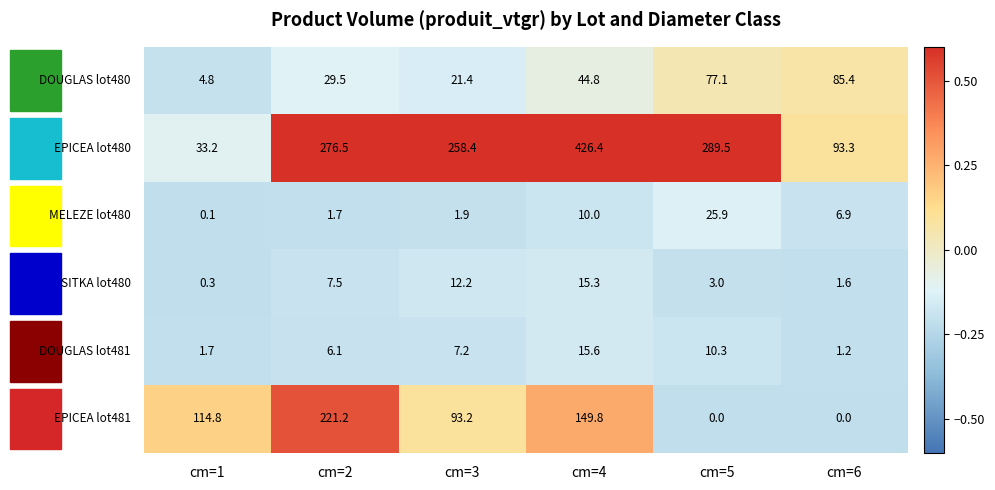

Which category has the highest value across all series?

cm=4